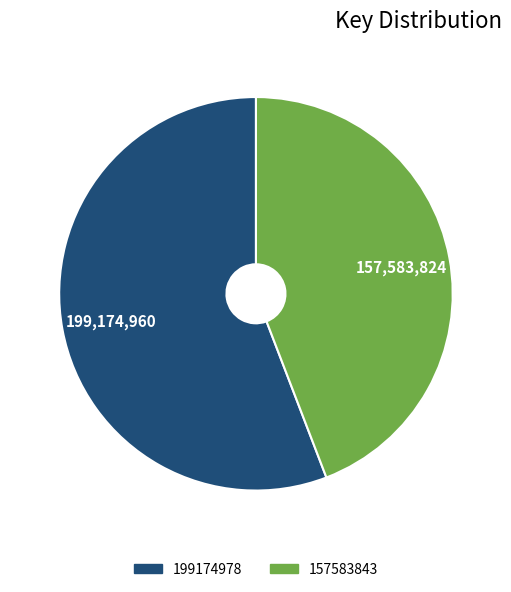

The 199174978 slice represents 71% of the pie. True or false?

False